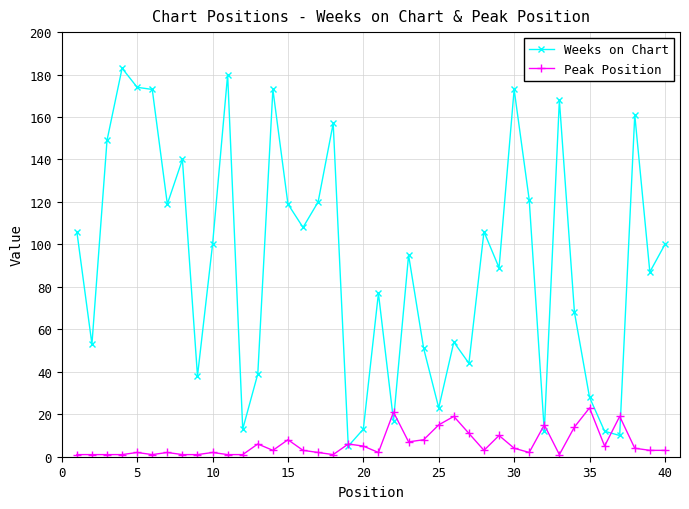

Which series has the largest total across all categories?

Weeks on Chart